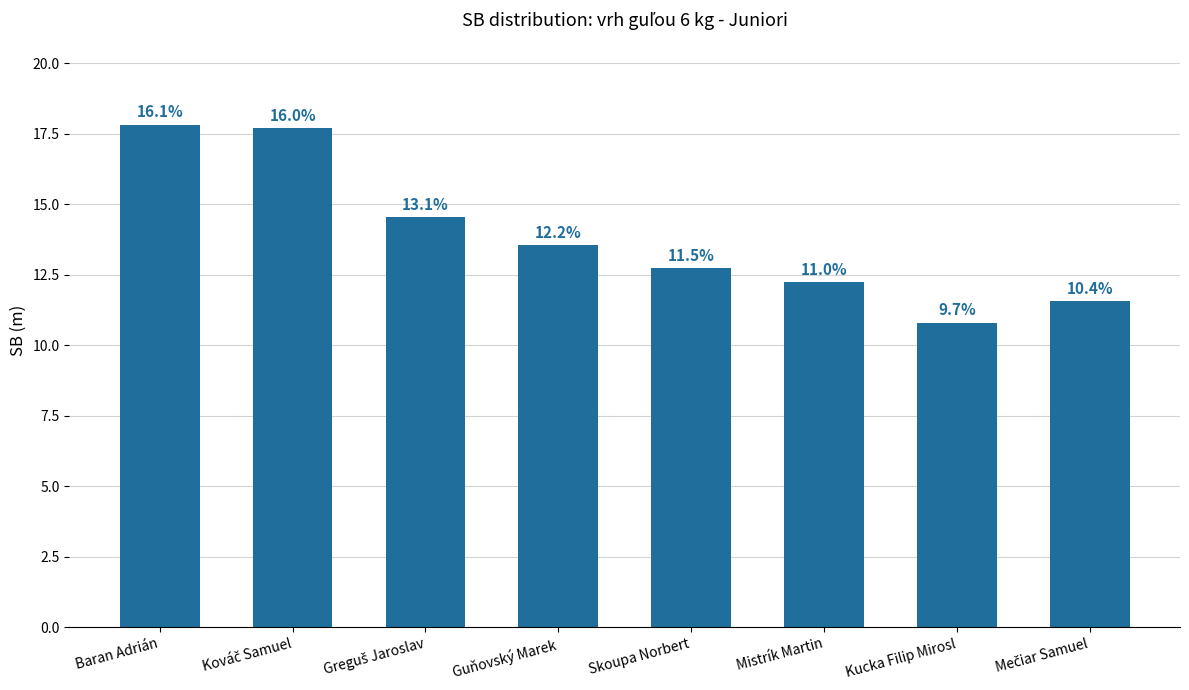

What is the value of the 8th bar from the left?

11.6